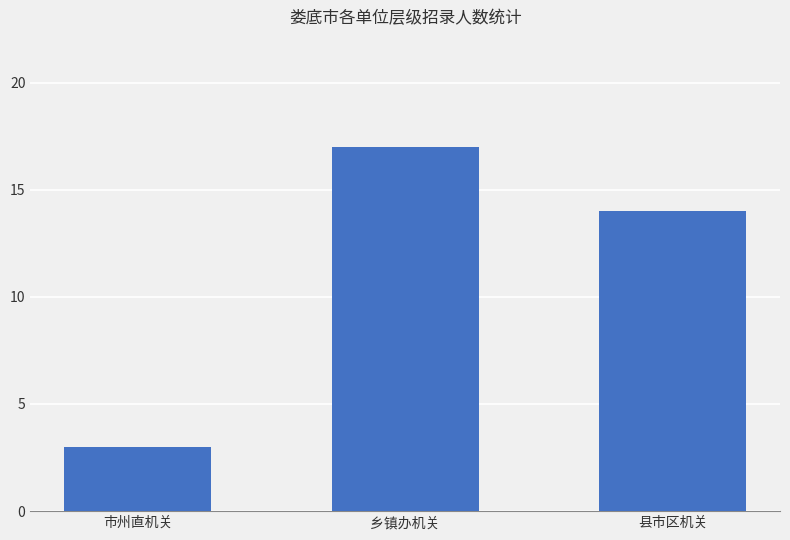

What is the sum of the values at 乡镇办机关 and 县市区机关?

31